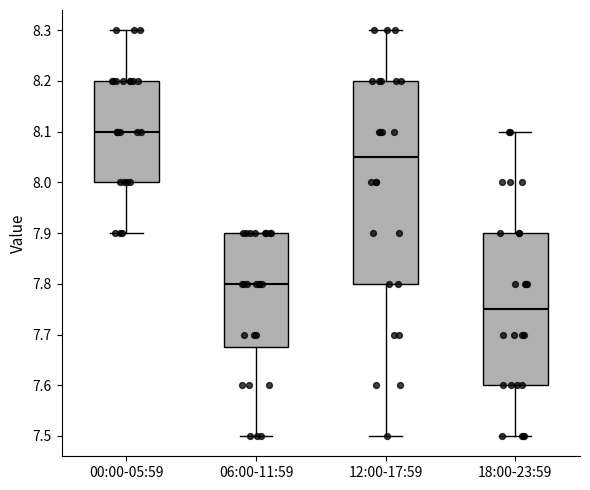

Reading left to right, read every box against the y-axis: the position of its median line, the range the box covers, and the ends of its whiskers. The values are not printed on the chart, so give them approximately, as read against the axis.

00:00-05:59: median 8.10, box 8.00 to 8.20, whiskers 7.90 to 8.30
06:00-11:59: median 7.80, box 7.68 to 7.90, whiskers 7.50 to 7.90
12:00-17:59: median 8.05, box 7.80 to 8.20, whiskers 7.50 to 8.30
18:00-23:59: median 7.75, box 7.60 to 7.90, whiskers 7.50 to 8.10